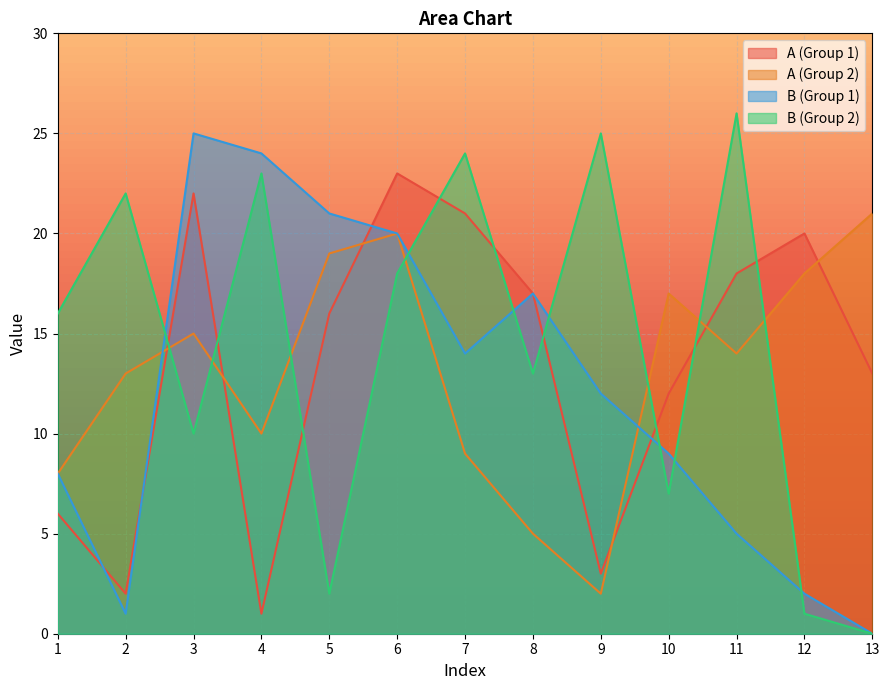

What is the sum of all B_2 values?

187